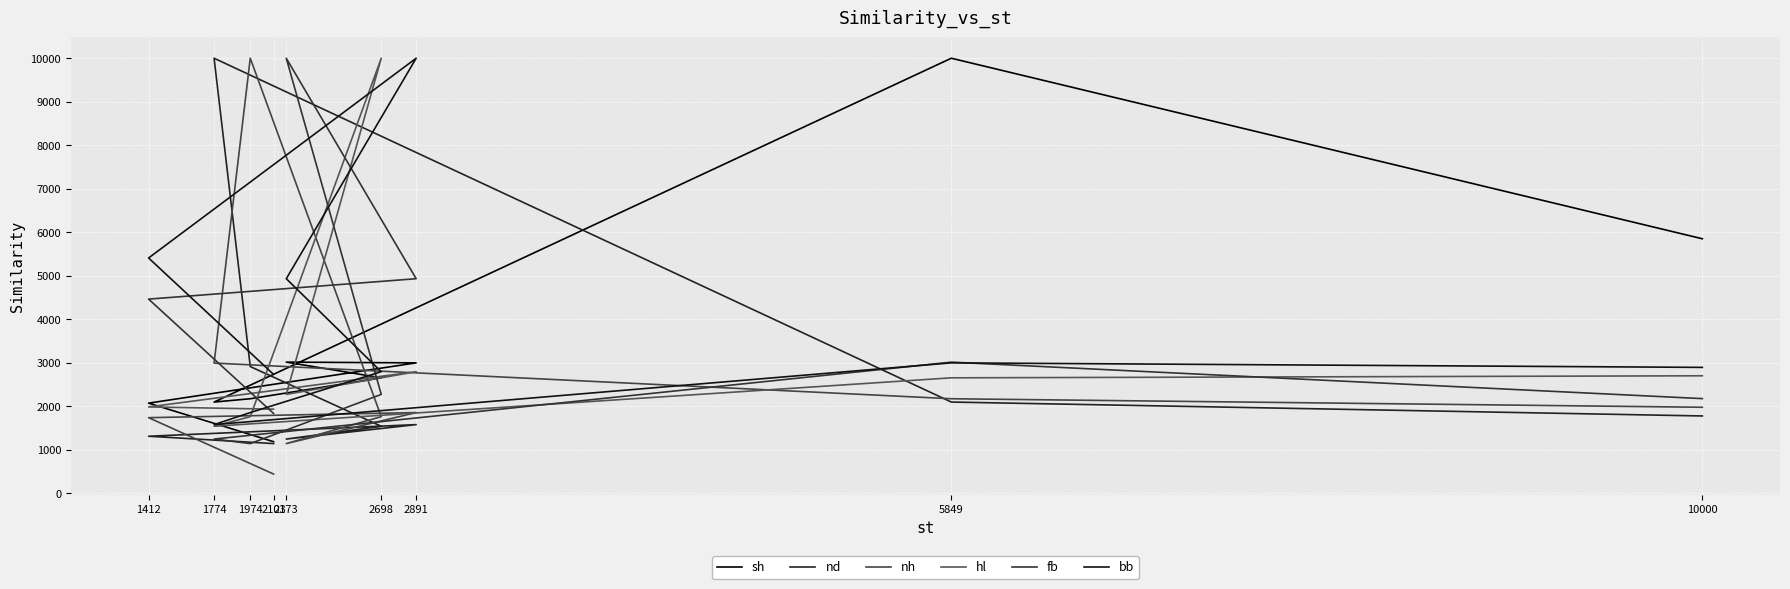

In bb, how many points are lower than both neighbors (excluding endpoints)?

1